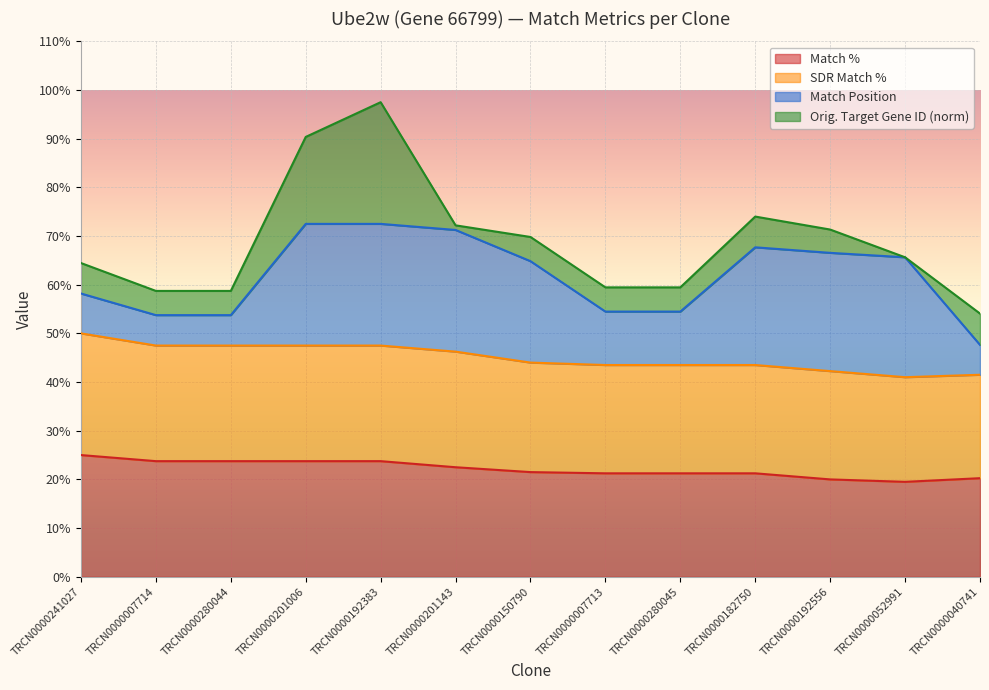

At which label does SDR Match % first exceed 44?

TRCN0000241027